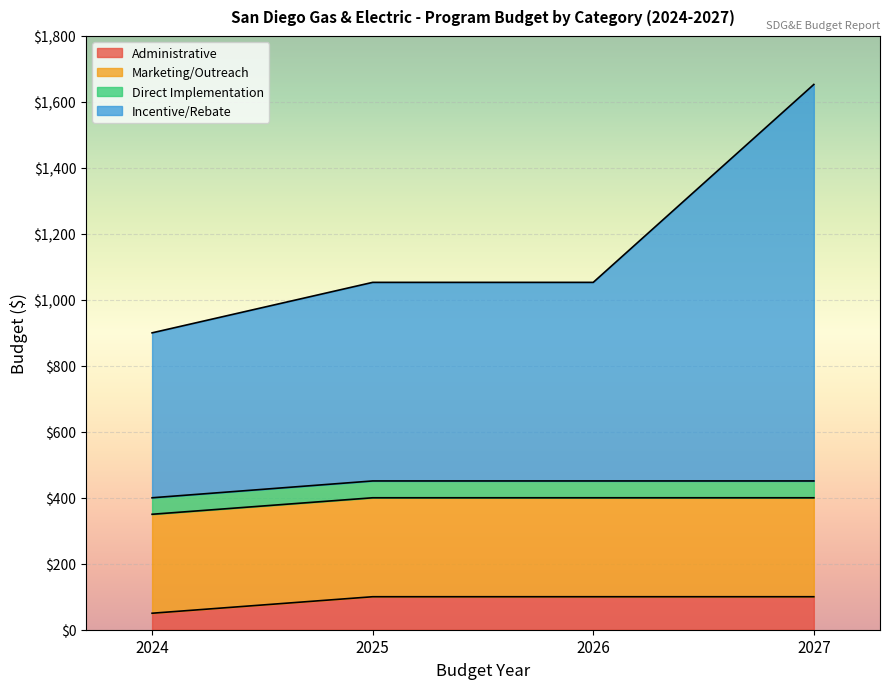

What is the total value across all series at 2024?

900